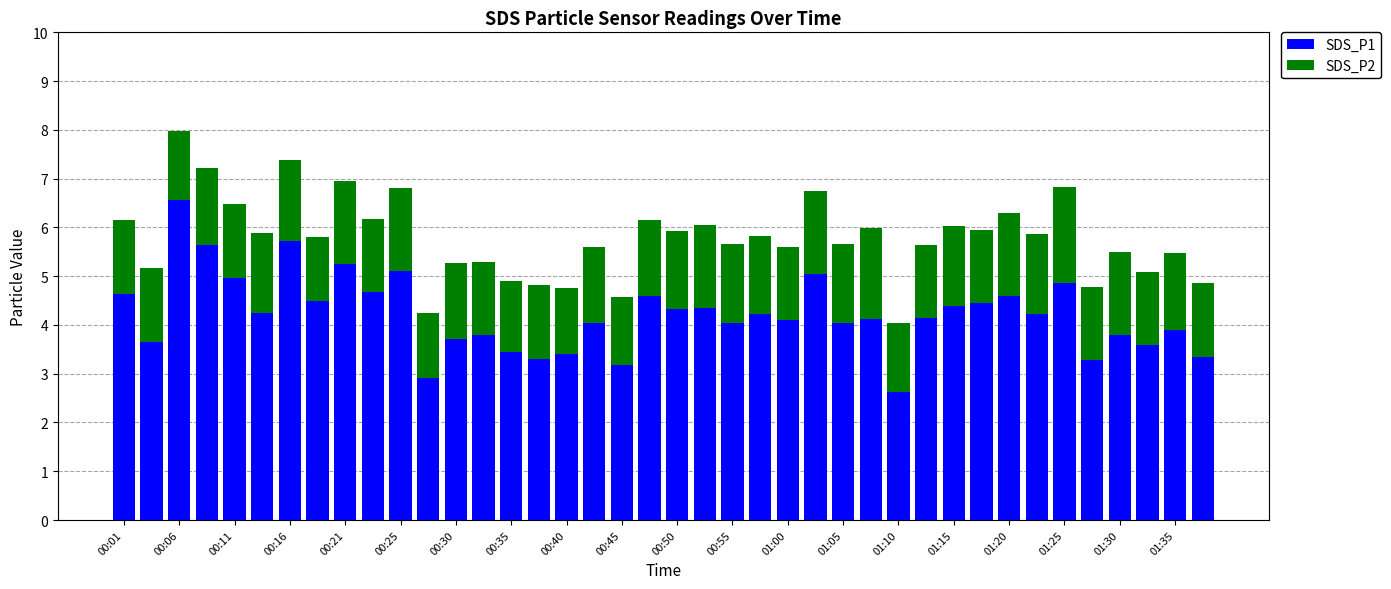

What is the sum of all SDS_P1 values?

168.8